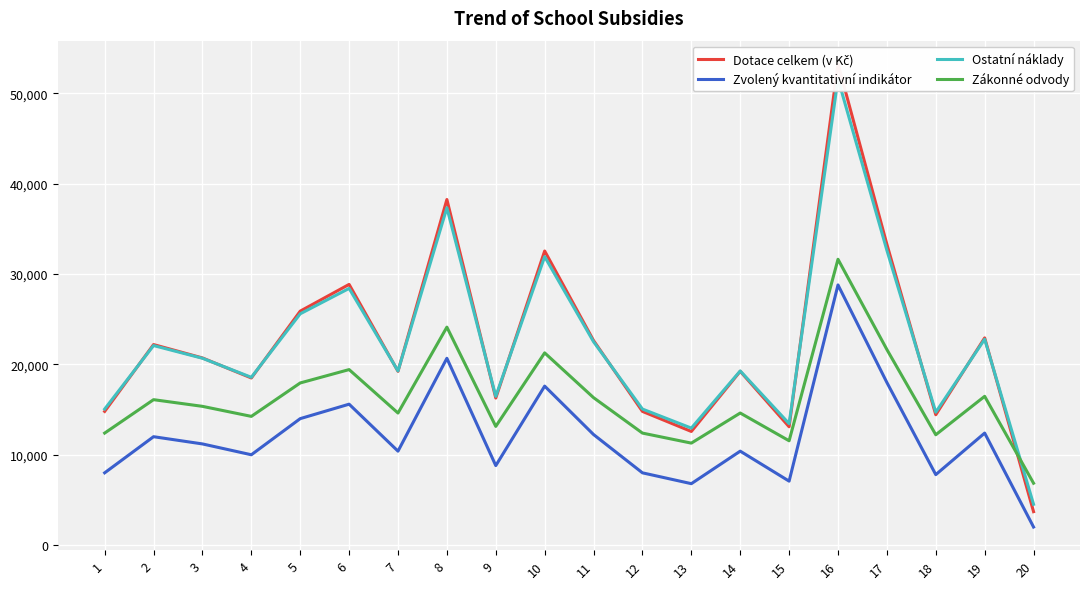

Which series ends up on top after the final intersection of Zákonné odvody and Dotace celkem (v Kč)?

Zákonné odvody